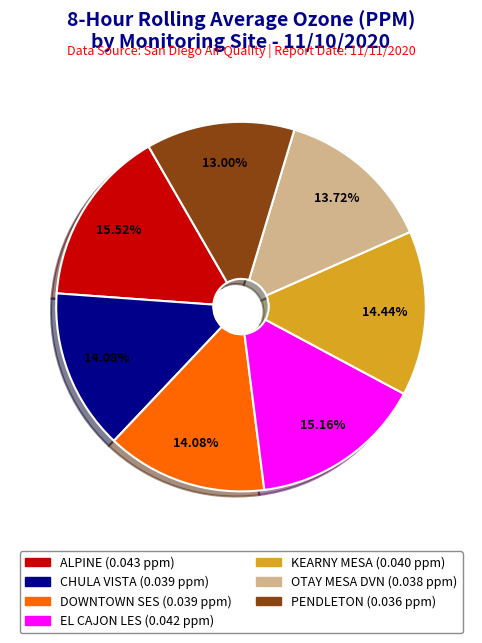

Does CHULA VISTA represent more than half of the total?

No